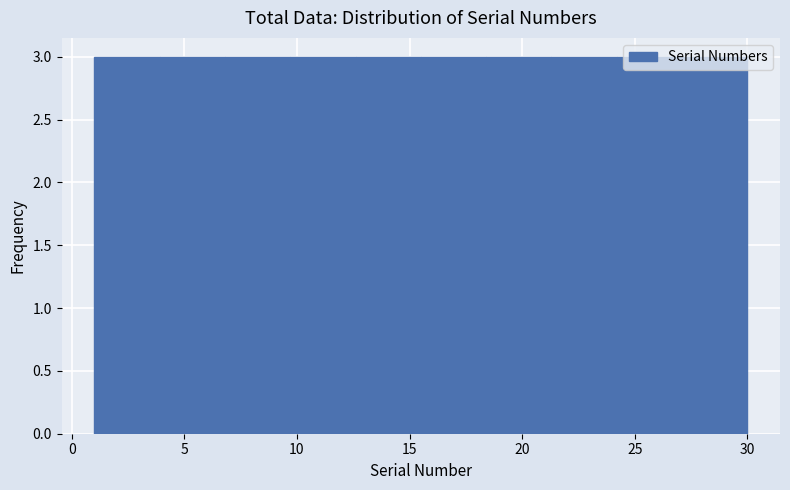

Reading left to right, transcribe this chart: for each bar, give the range it covers on the x-axis and its height. Neither the bar edges nor the heights are printed on the chart, so give them approximately, as read against the axes.

1.0 to 3.9: 3
3.9 to 6.8: 3
6.8 to 9.7: 3
9.7 to 12.6: 3
12.6 to 15.5: 3
15.5 to 18.4: 3
18.4 to 21.3: 3
21.3 to 24.2: 3
24.2 to 27.1: 3
27.1 to 30.0: 3